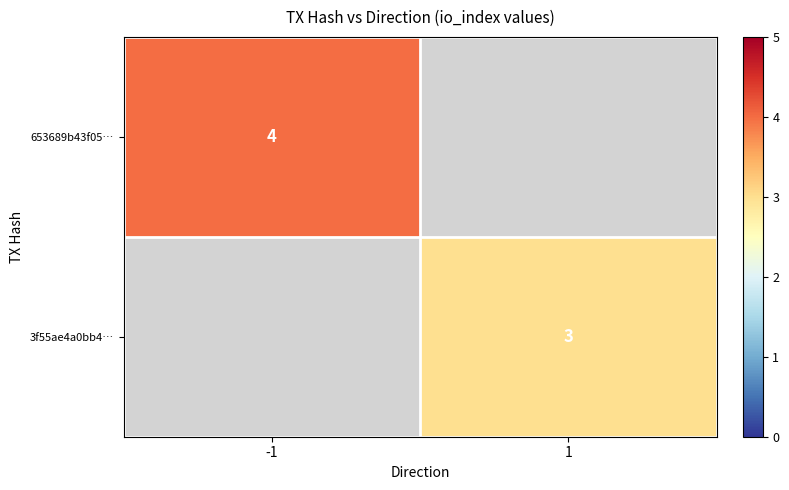

The 653689b43f05… series shows 4 at -1. True or false?

True